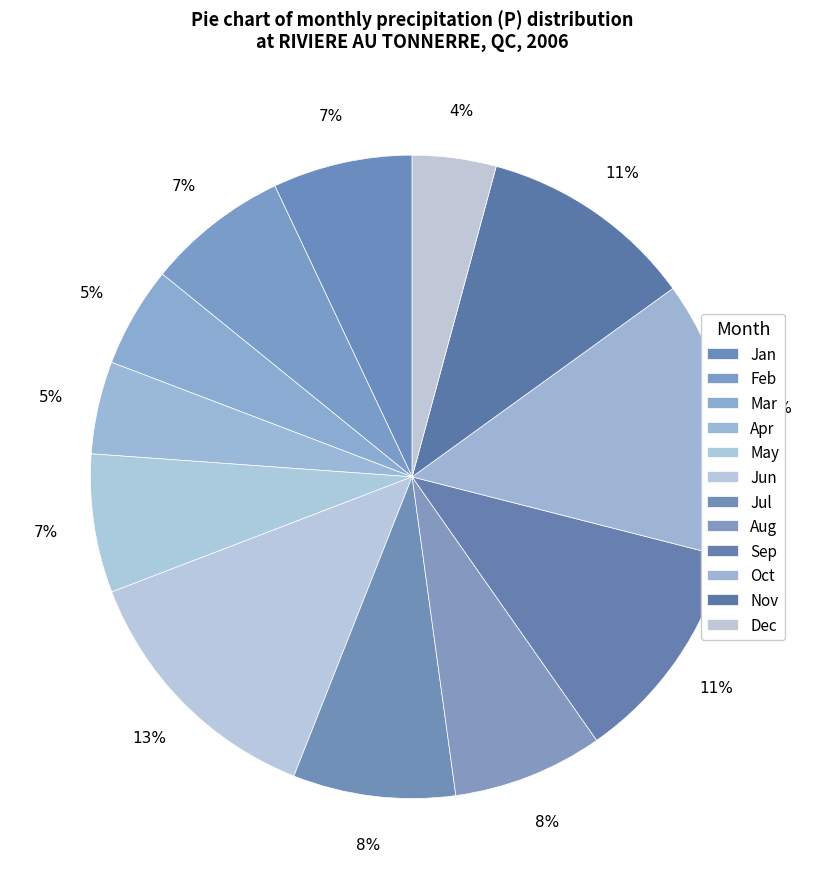

Rank the categories by value from highest to lowest.

10, 6, 9, 11, 7, 8, 2, 1, 5, 3, 4, 12